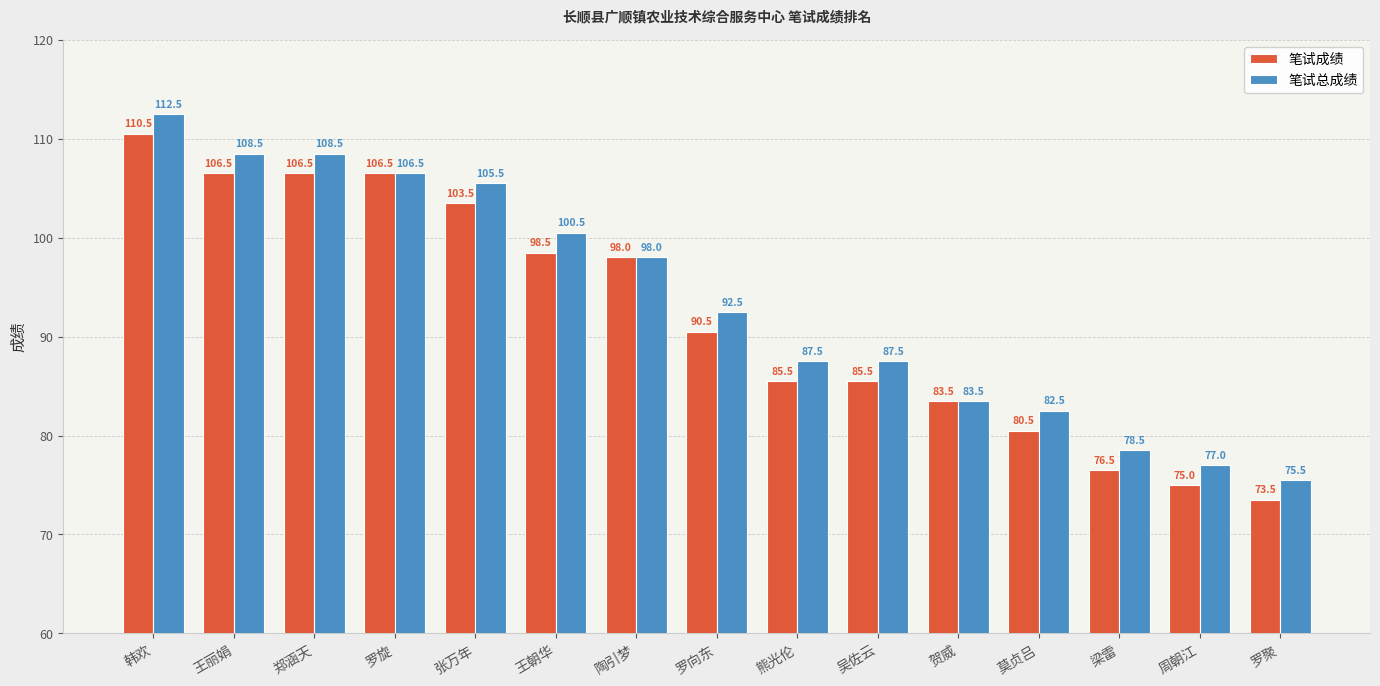

Are the bars horizontal?

No